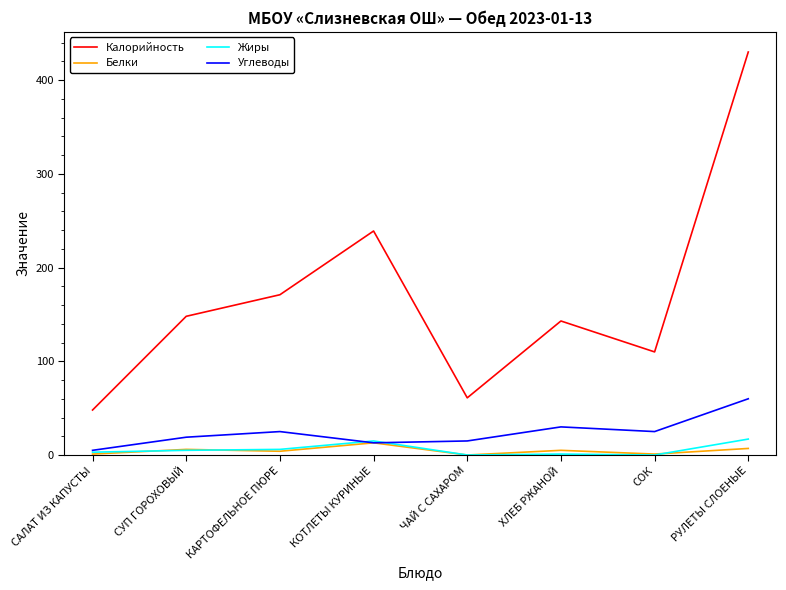

Which series has the largest total across all categories?

Калорийность